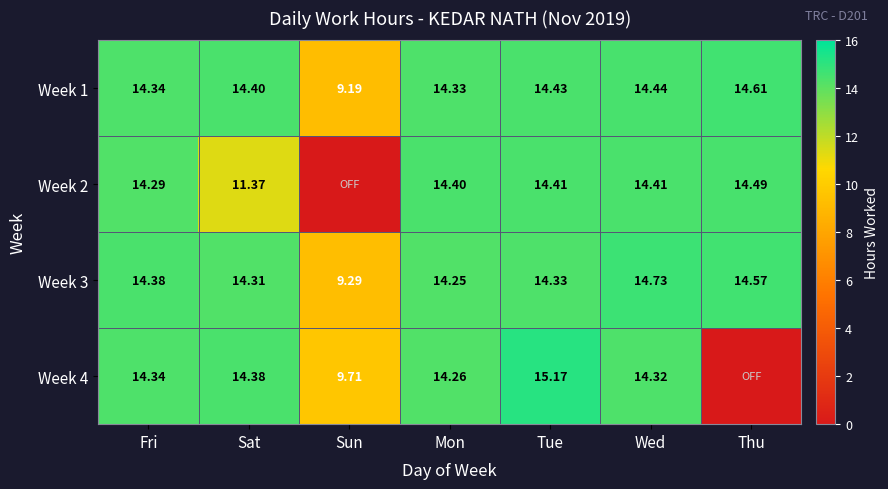

At which label does Week 3 first exceed 14?

Fri